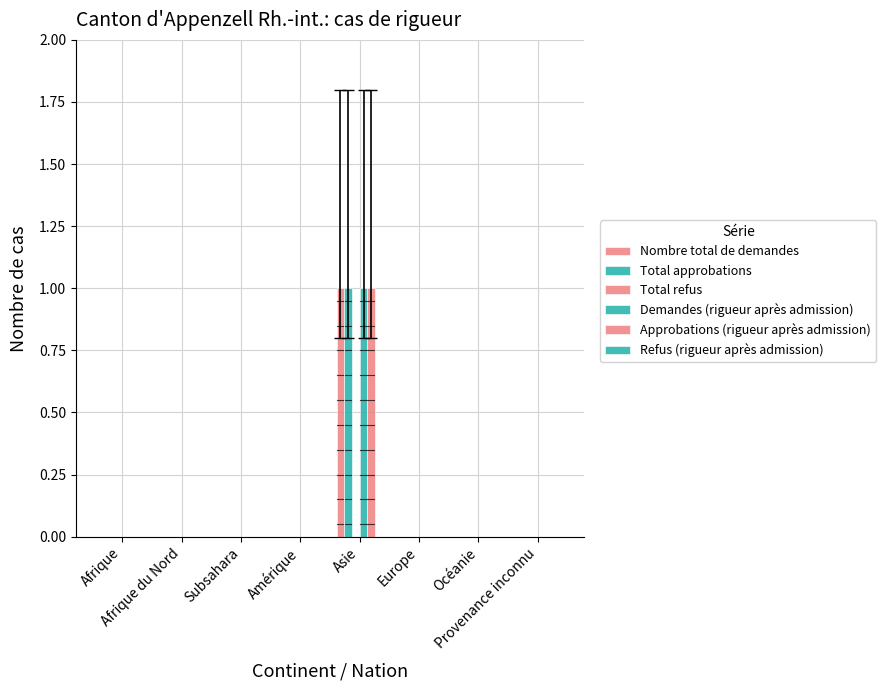

Does the chart contain stacked bars?

No